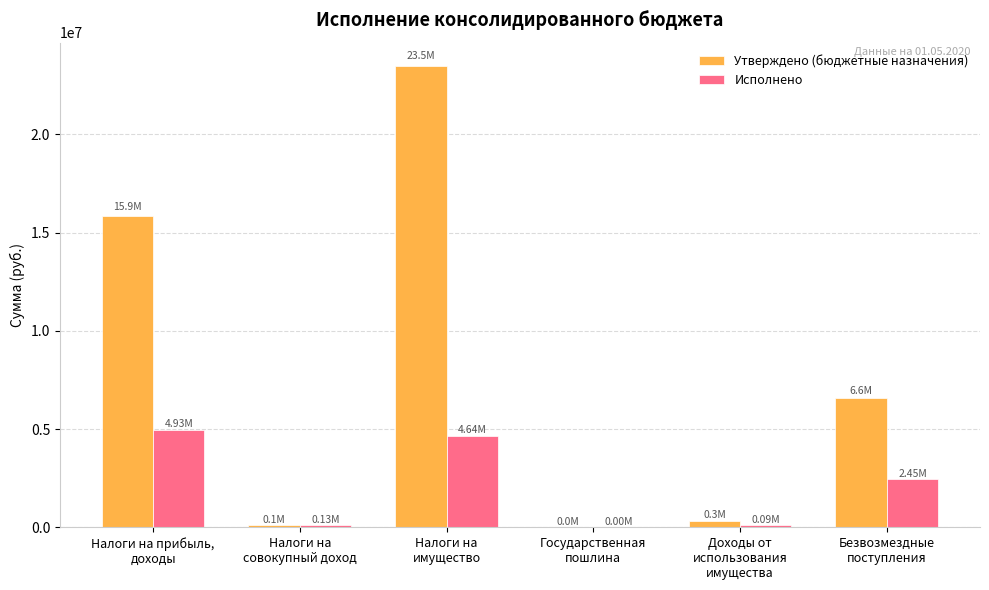

What are all the series names shown in the legend?

Утверждено (бюджетные назначения), Исполнено